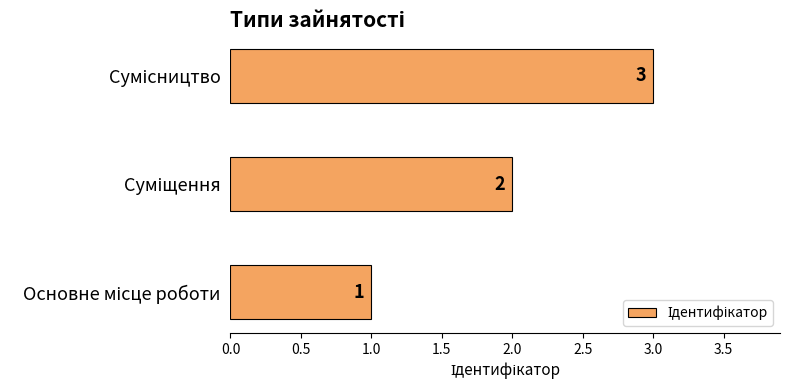

What is the maximum value shown in the chart?

3